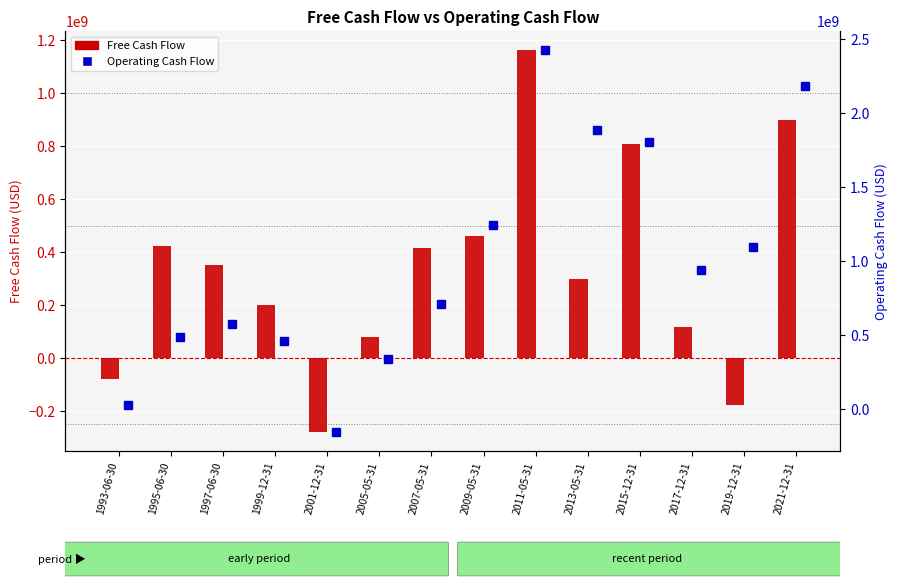

How many values in the Operating Cash Flow series exceed 935500000?

6